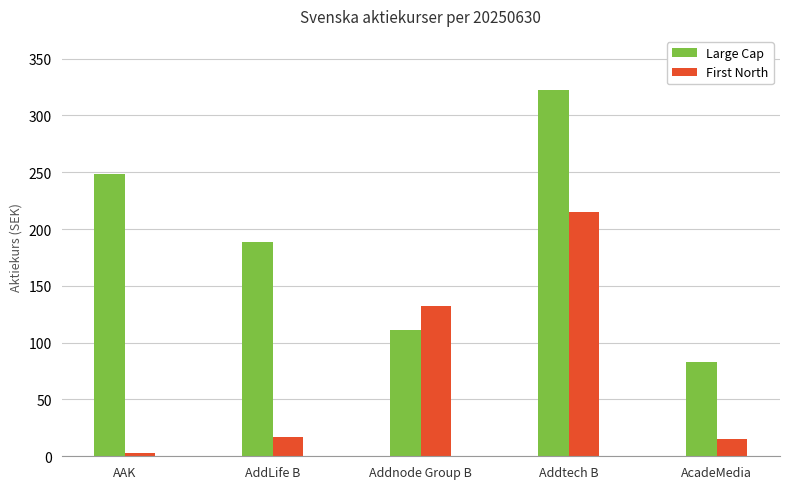

What is the highest value of the First North series?

215.0